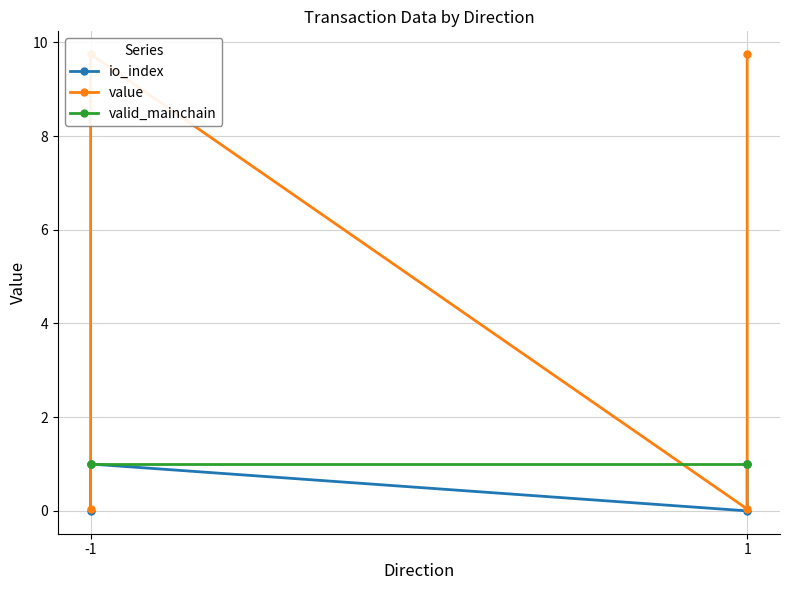

Which category has the lowest value across all series?

-1